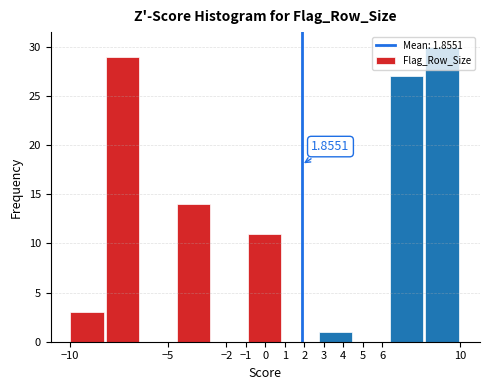

Which range on the x-axis has the tallest bar?

8.2 to 10.0